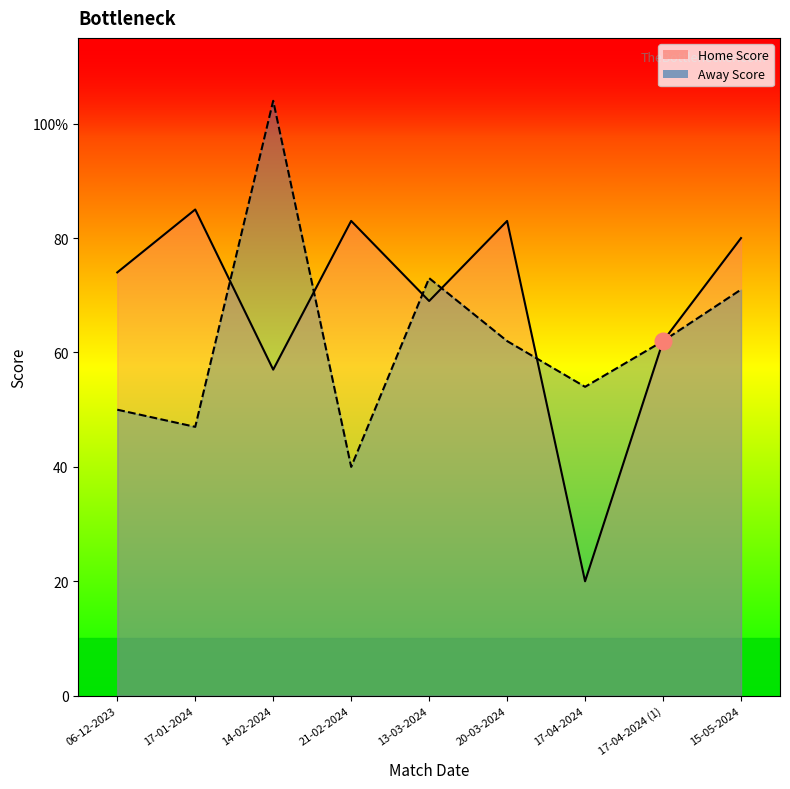

What is the label of the 6th point from the left?

20-03-2024